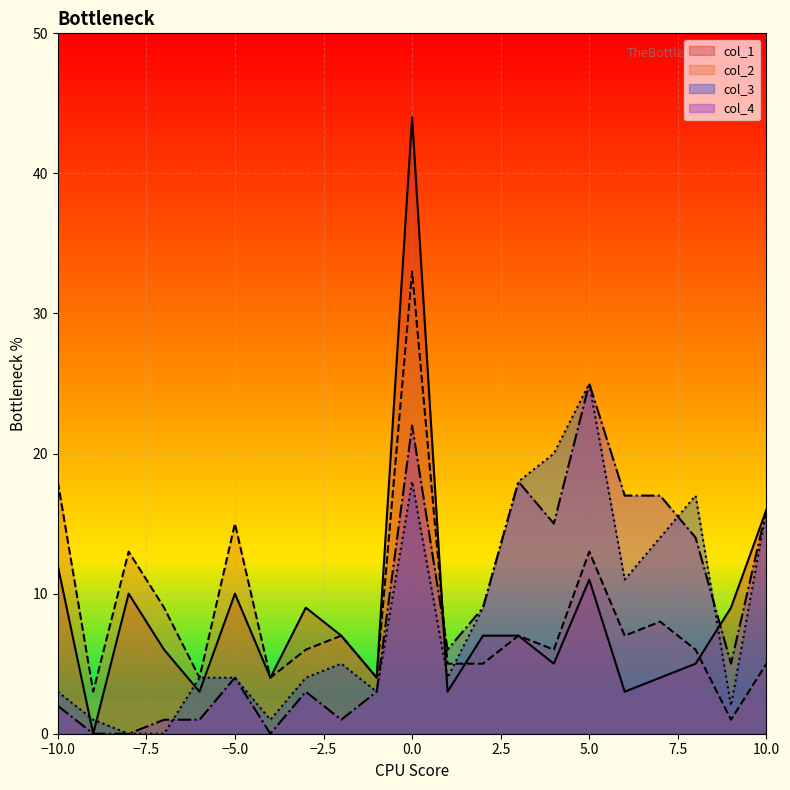

What is the difference between the highest and lowest values at -7?

9